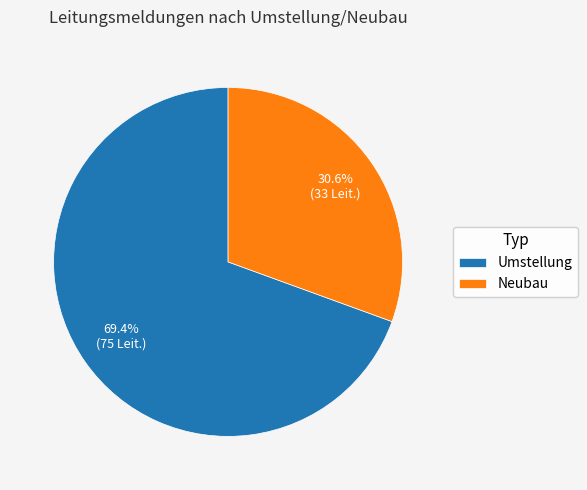

True or false: Neubau accounts for 17% of the total.

False